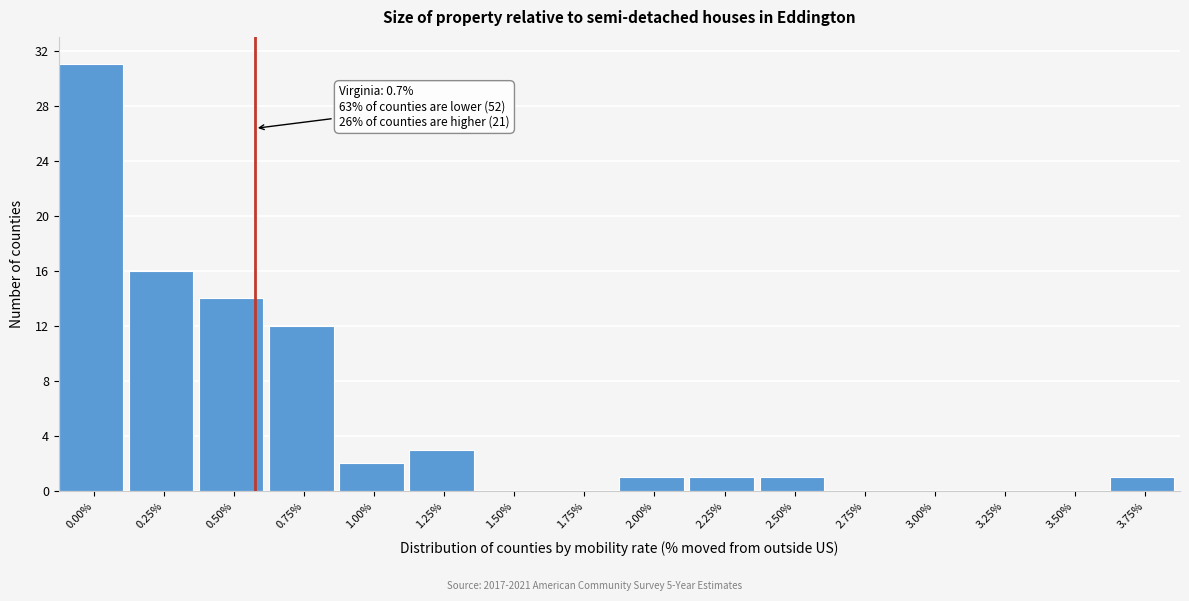

Reading left to right, transcribe all the data shown in this chart.

0.00%=31	0.25%=16	0.50%=14	0.75%=12	1.00%=2	1.25%=3	1.50%=0	1.75%=0	2.00%=1	2.25%=1	2.50%=1	2.75%=0	3.00%=0	3.25%=0	3.50%=0	3.75%=1